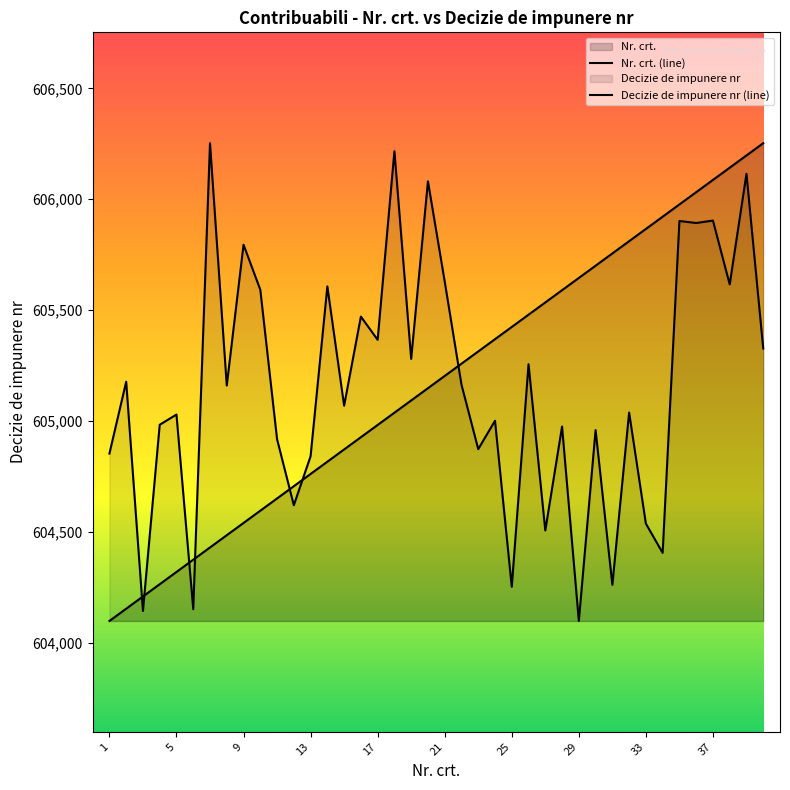

What is the difference between the maximum and minimum values in the Decizie de impunere nr series?

2155.0